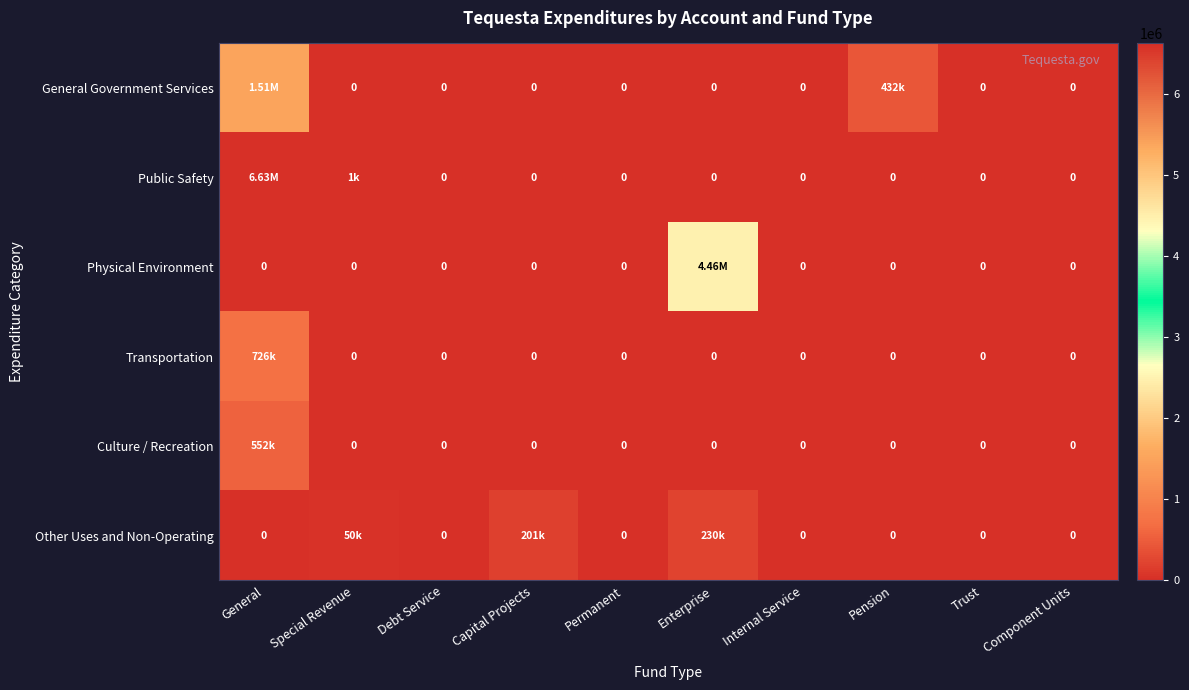

At Debt Service, list the series in order from largest to smallest.

General Government Services, Public Safety, Physical Environment, Transportation, Culture / Recreation, Other Uses and Non-Operating